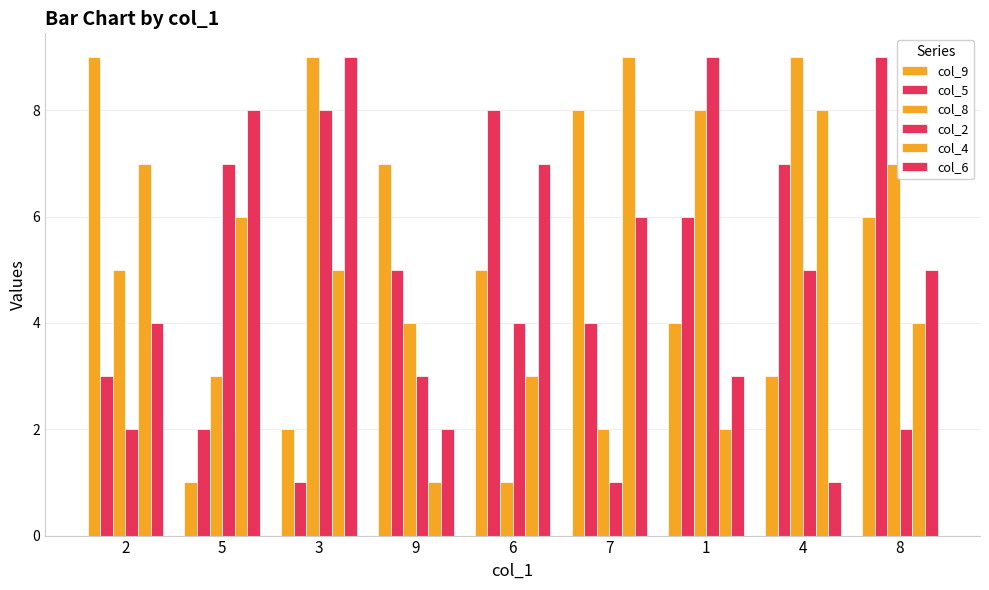

Which series changed the most between 3 and 1?

col_6